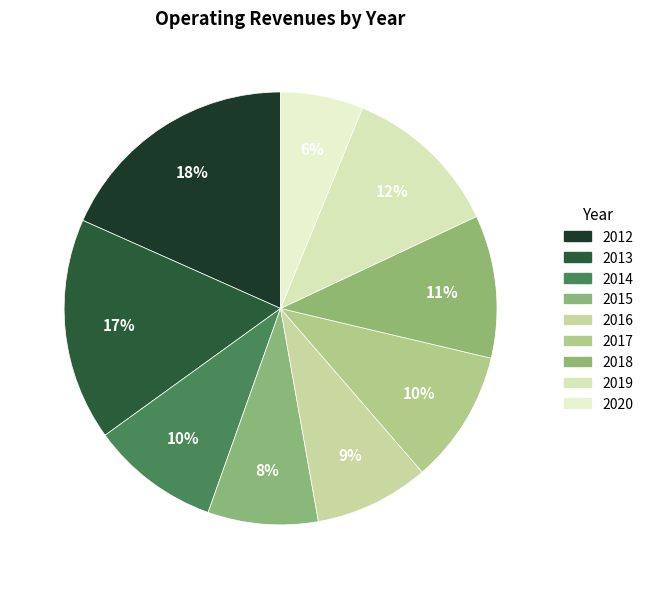

How many slices are in this pie chart?

9